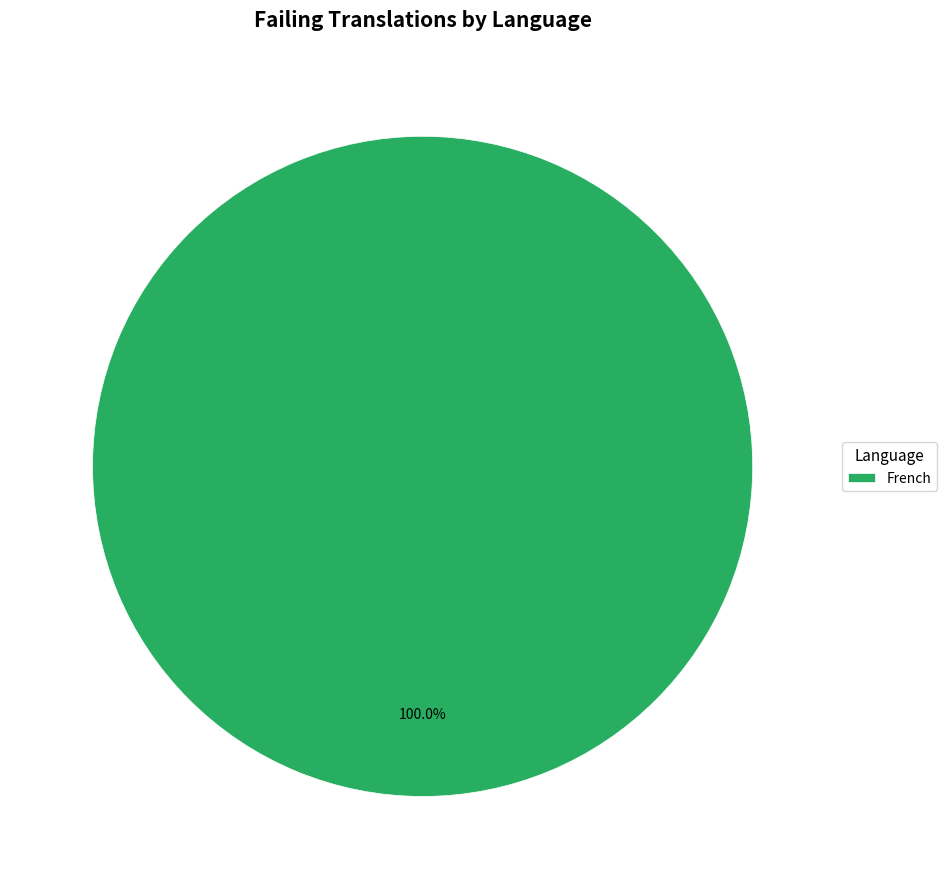

Which slice represents more than half of the pie?

French